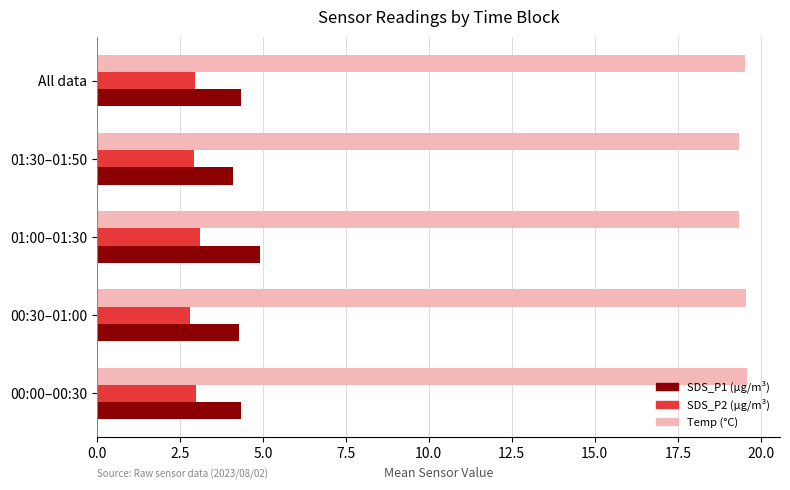

Which series has the largest total across all categories?

Temp (°C)